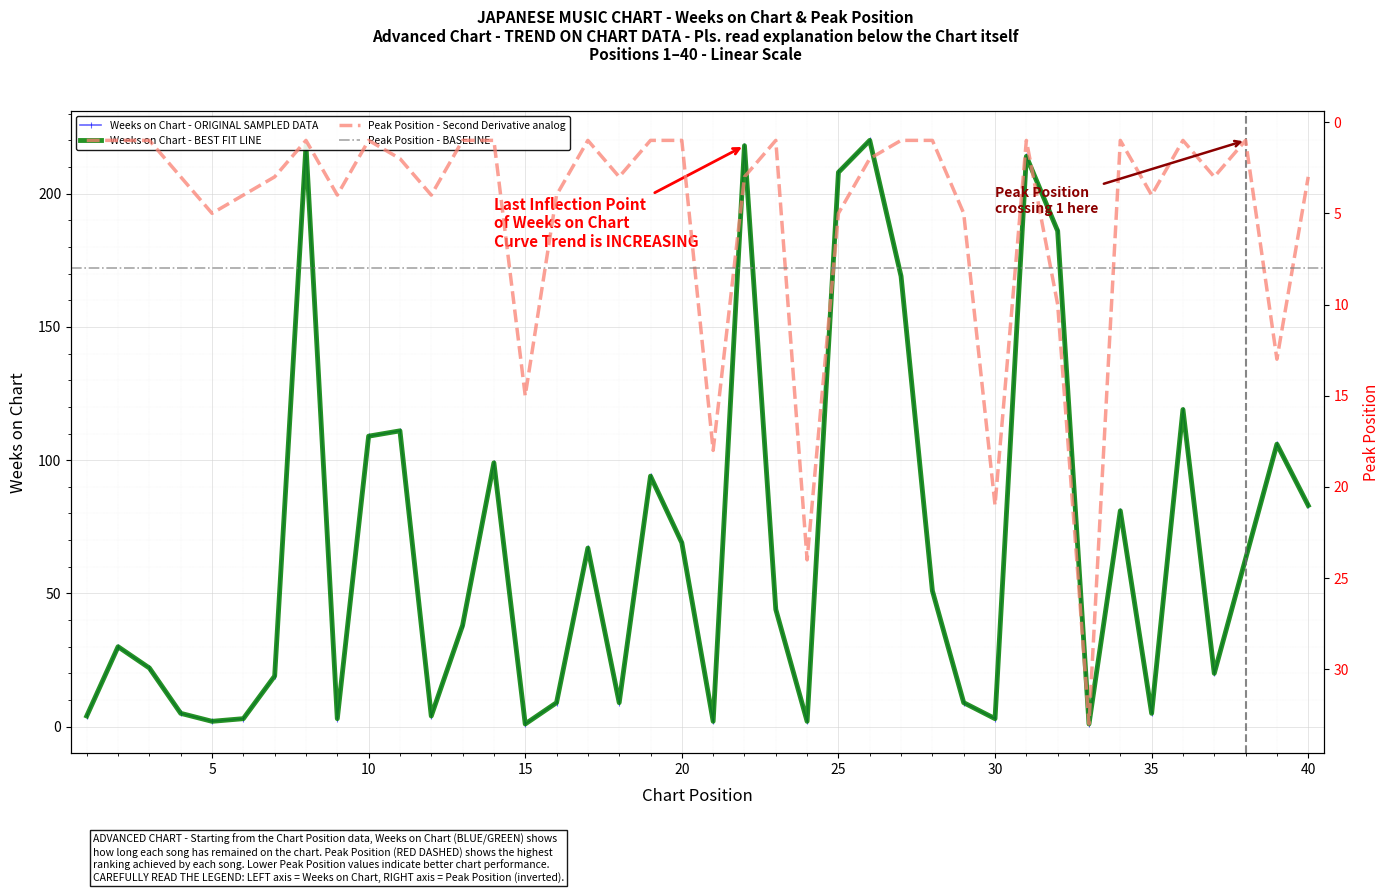

True or false: Peak Position has more than 0 interior local peaks.

True